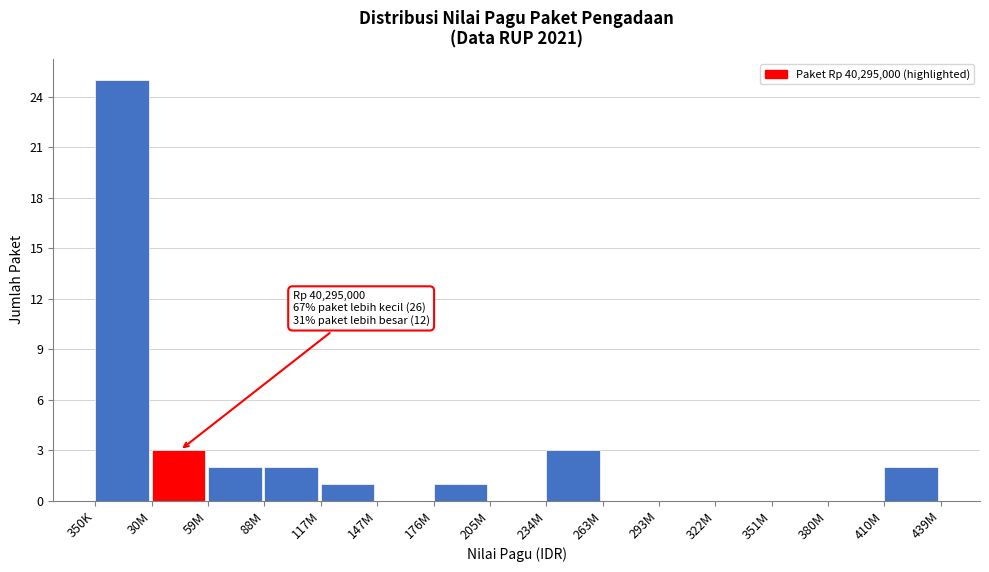

Reading left to right, list all the values displayed in this chart.

350K=25	30M=3	59M=2	88M=2	117M=1	147M=0	176M=1	205M=0	234M=3	263M=0	293M=0	322M=0	351M=0	380M=0	410M=2